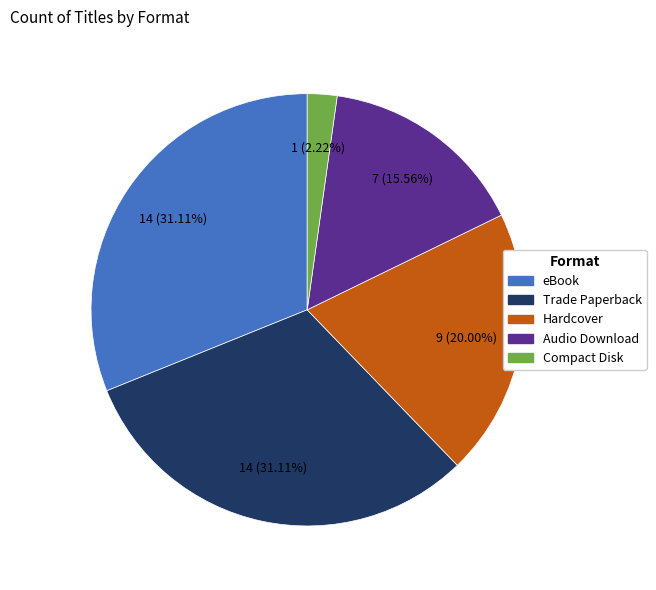

Count the number of slices in the pie.

5